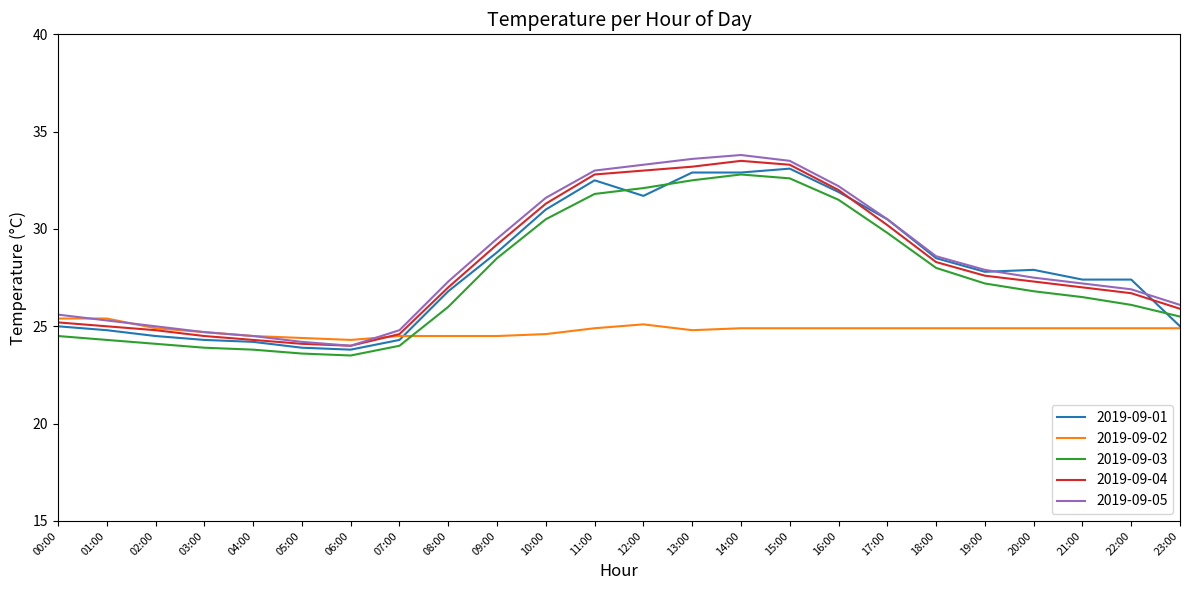

True or false: 2019-09-01 has a value of 27.9 at 20:00.

True